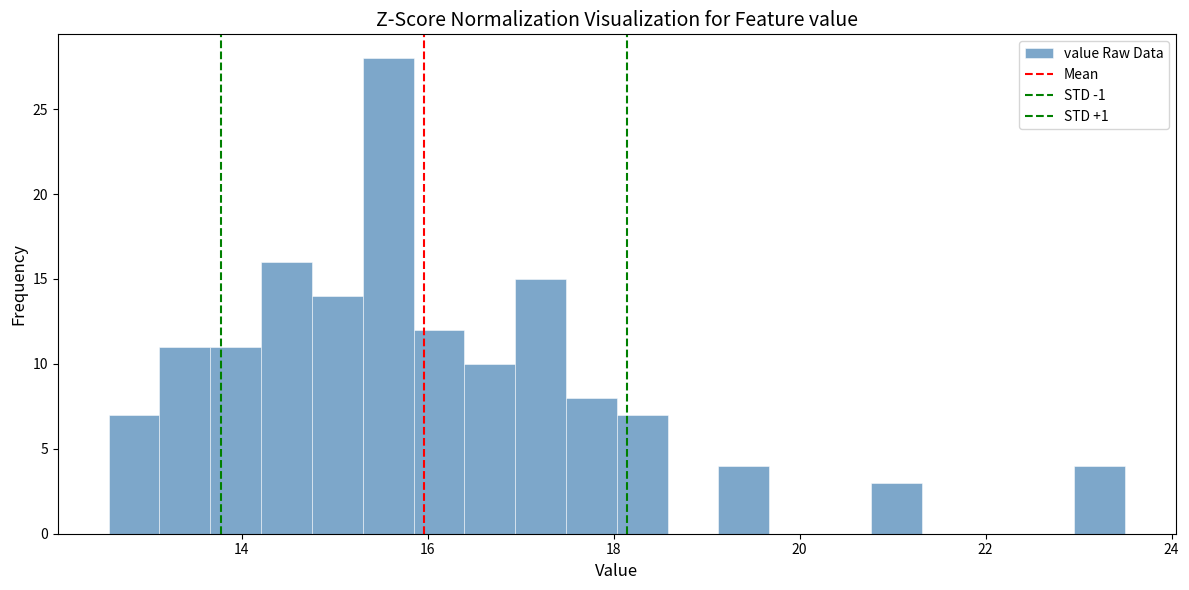

Around what value on the x-axis is the tallest bar? Give the approximate position of its centre, as read against the axis.

15.6